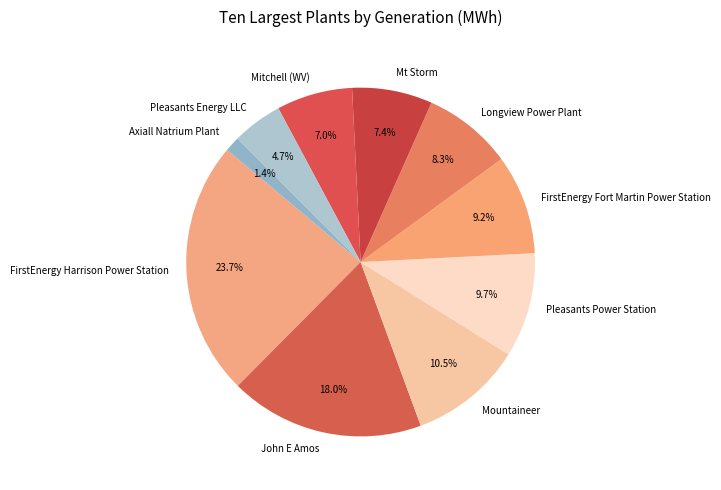

Is it true that Mitchell (WV) is 7% of the pie?

True